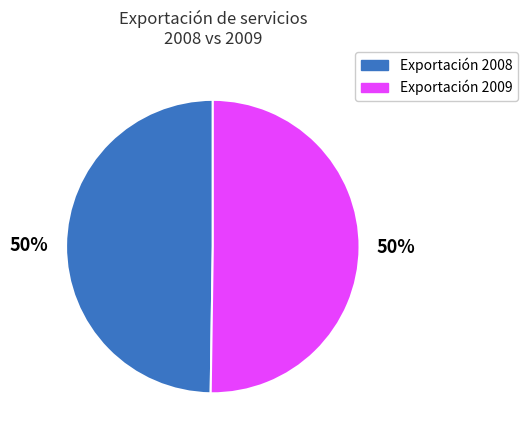

Is the sum of Exportación 2008 and Exportación 2009 greater than half?

Yes